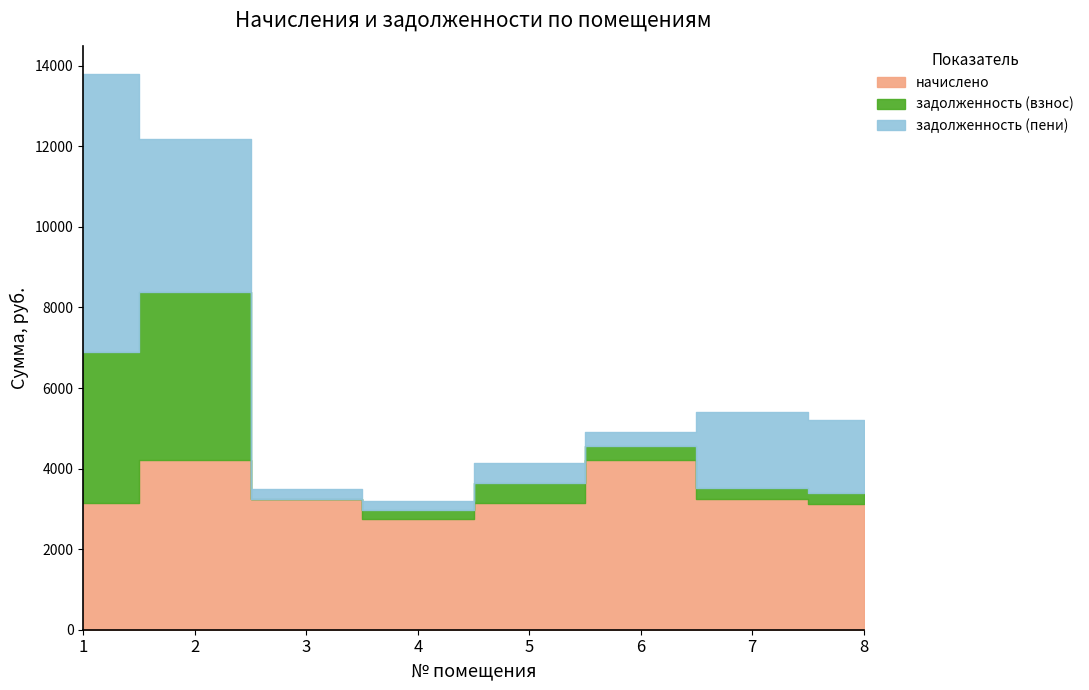

What is the maximum value shown in the chart?

6895.6